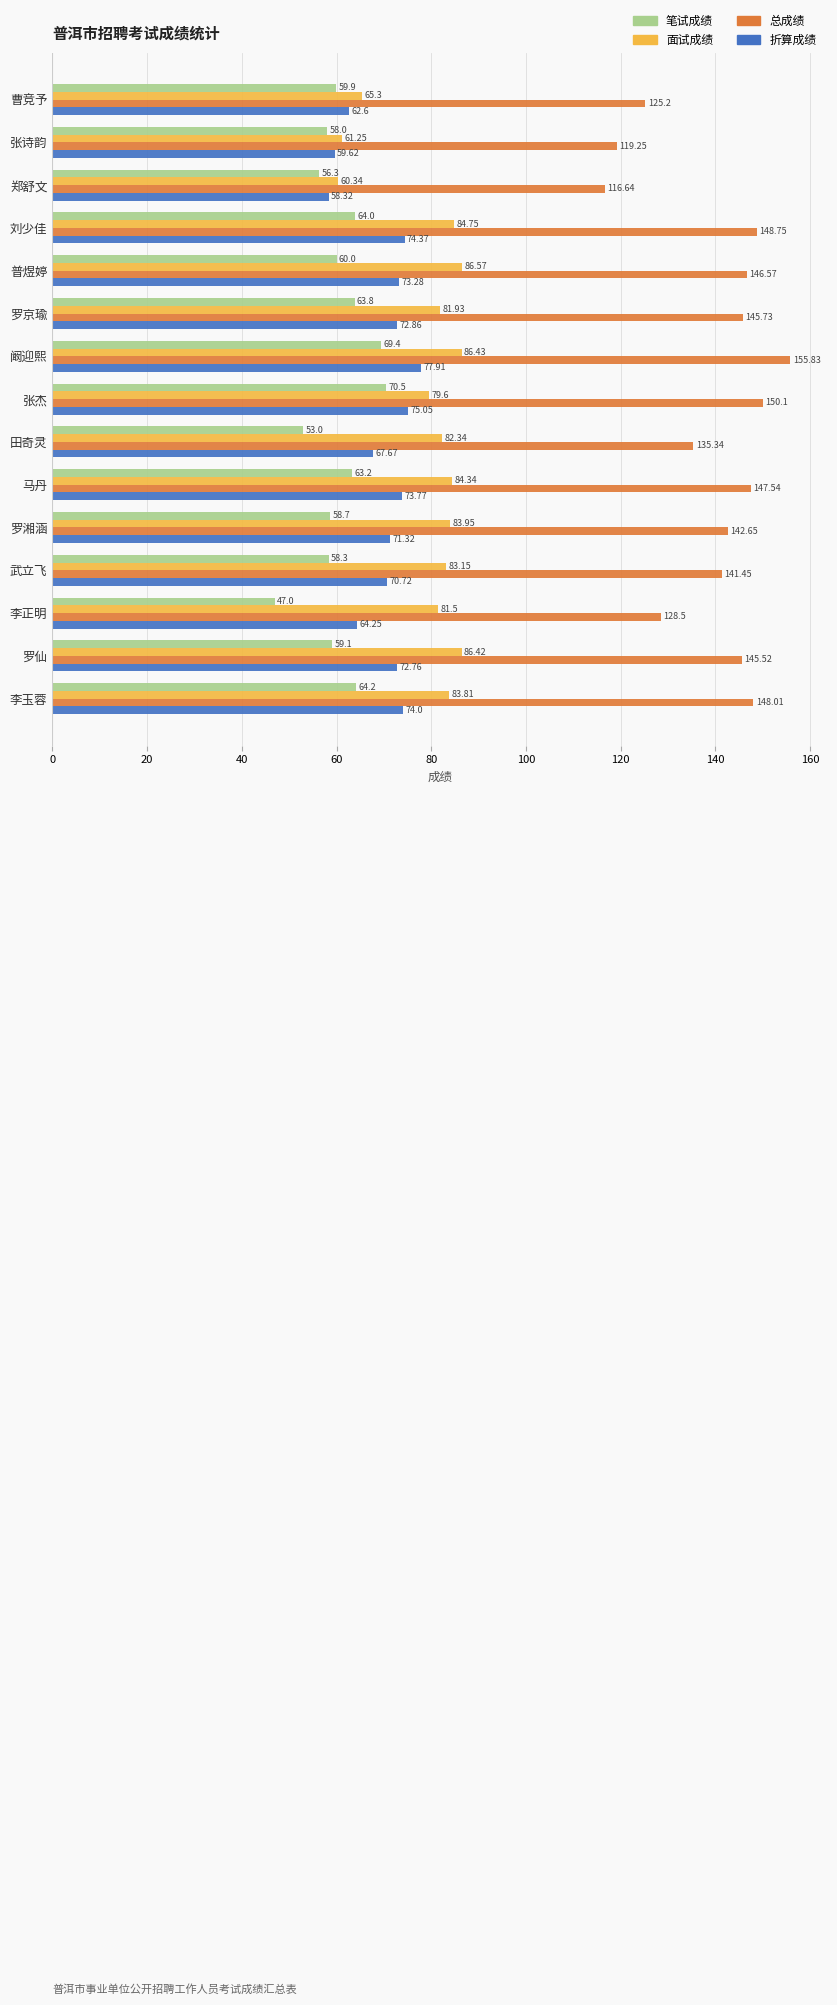

Which category has the highest value in the 面试成绩 series?

普煜婷